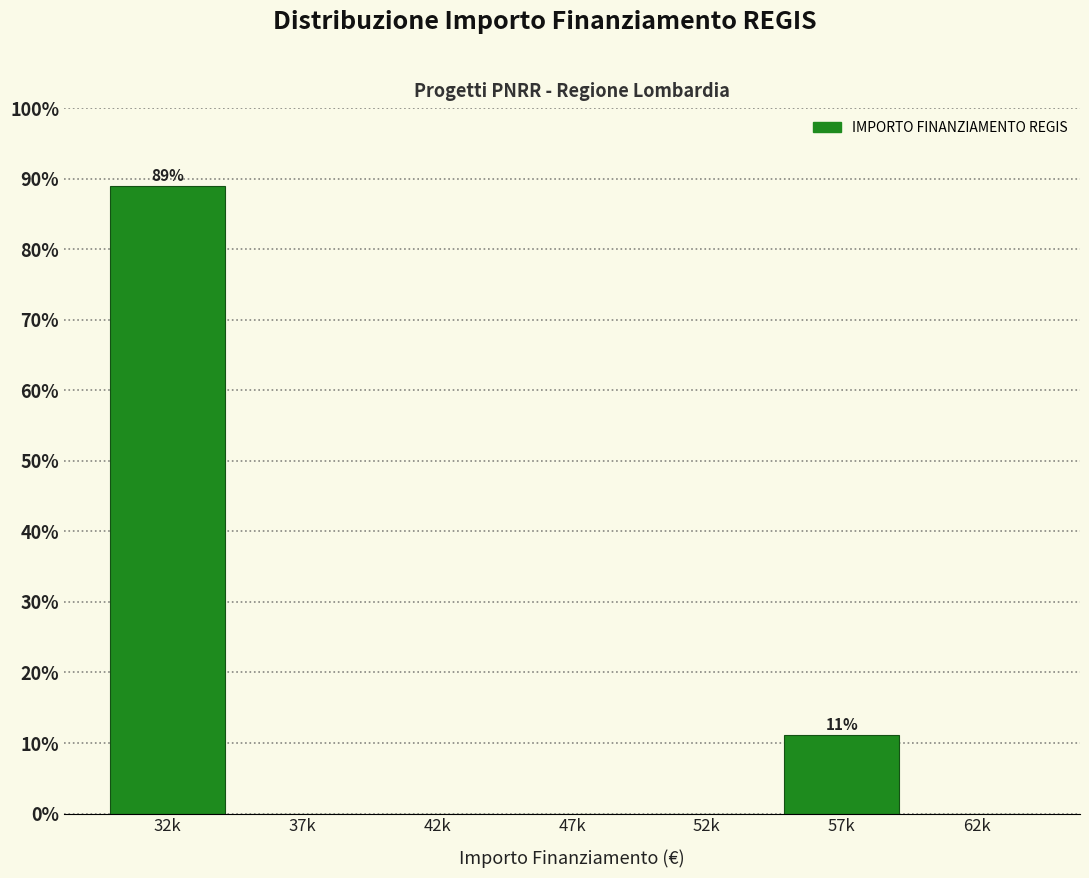

Reading right to left, what are all the values shown in this chart?

62k=0.0	57k=11.1	52k=0.0	47k=0.0	42k=0.0	37k=0.0	32k=88.9